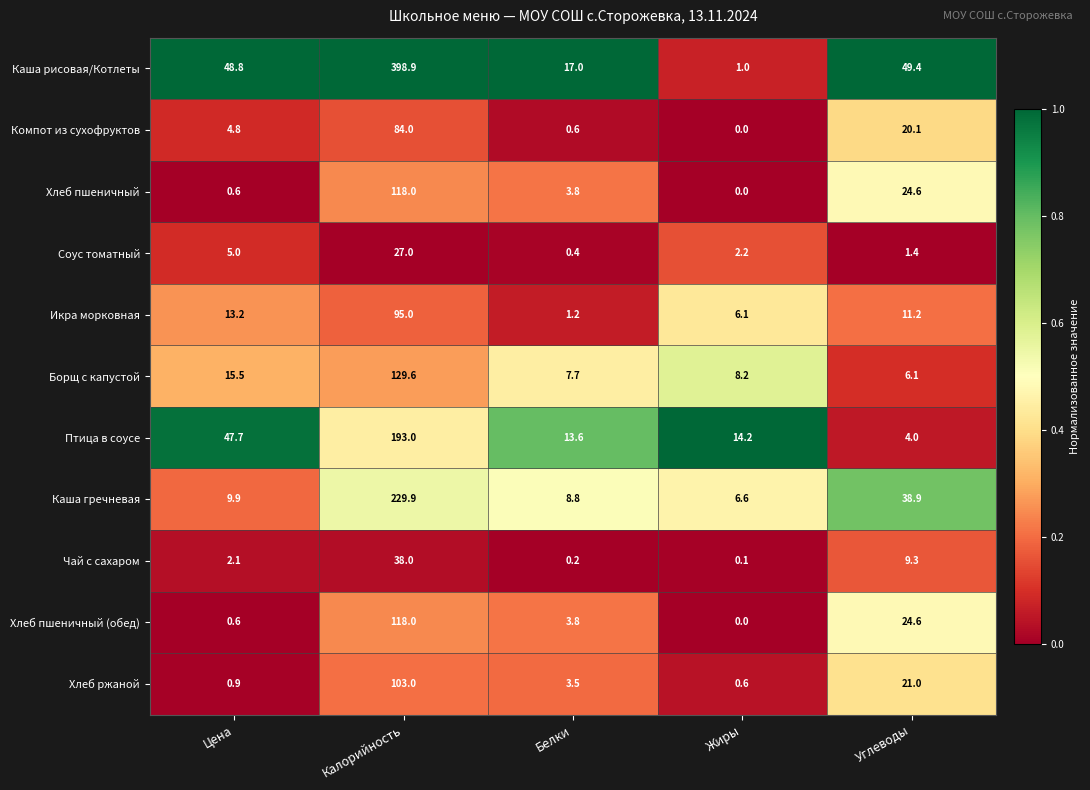

What is the spread (max minus min) of values at Калорийность?

371.9